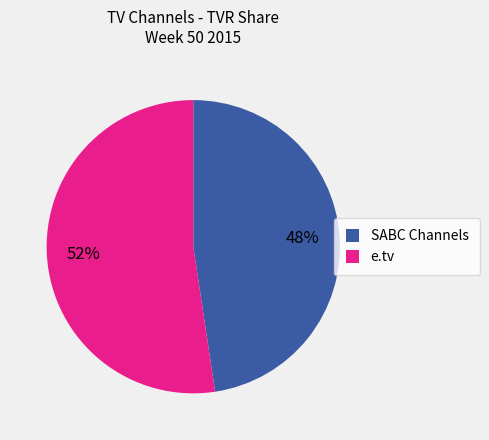

To the nearest percent, what is the average slice percentage?

50%